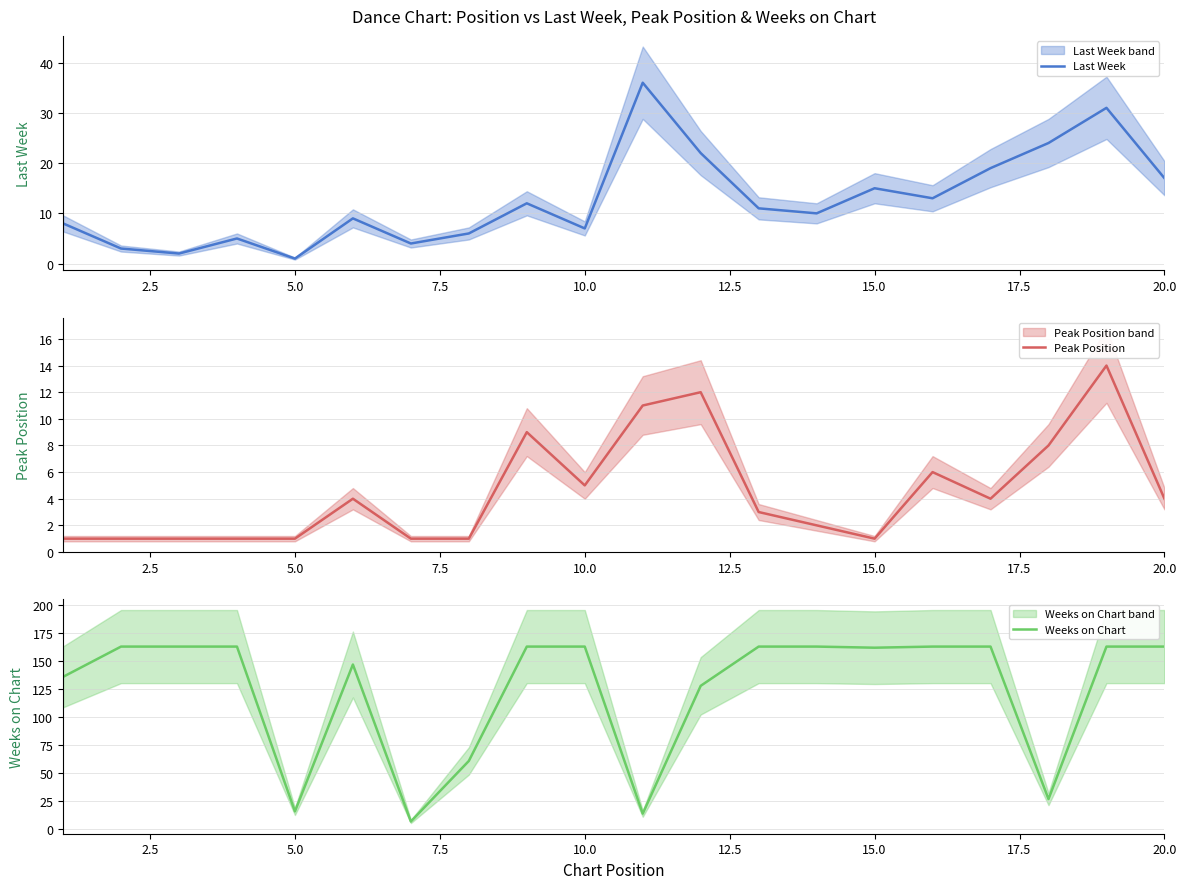

What is the highest value of the Last Week series?

36